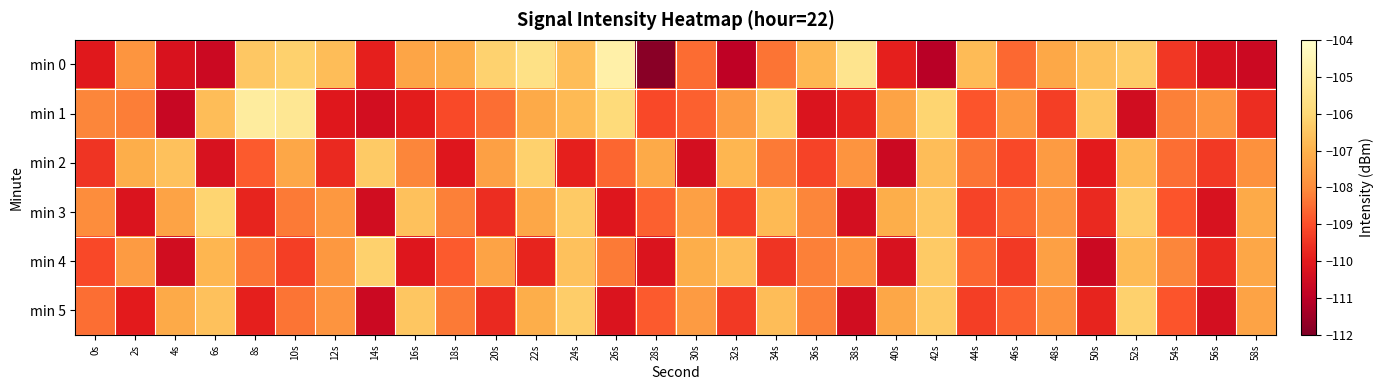

Which category has the lowest value across all series?

28s